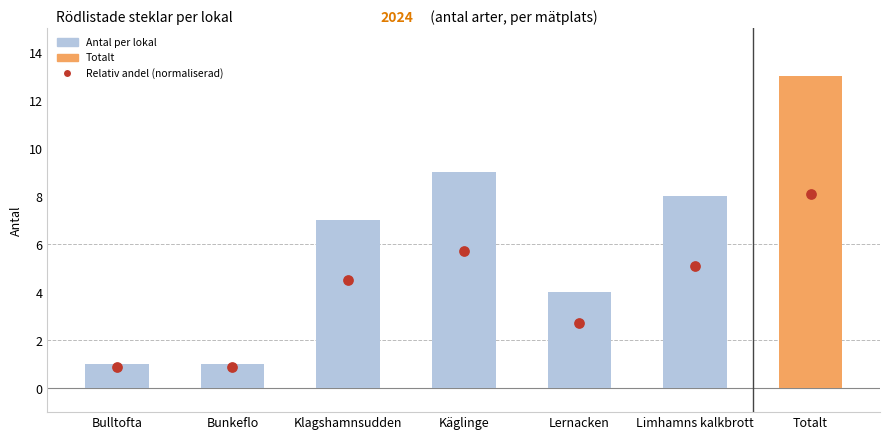

Which series has the largest total across all categories?

Value per lokal